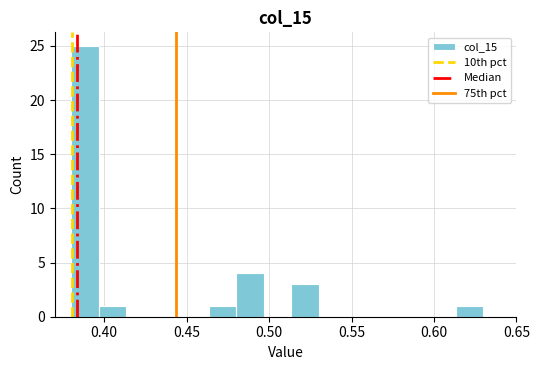

Around what value on the x-axis is the tallest bar? Give the approximate position of its centre, as read against the axis.

0.390